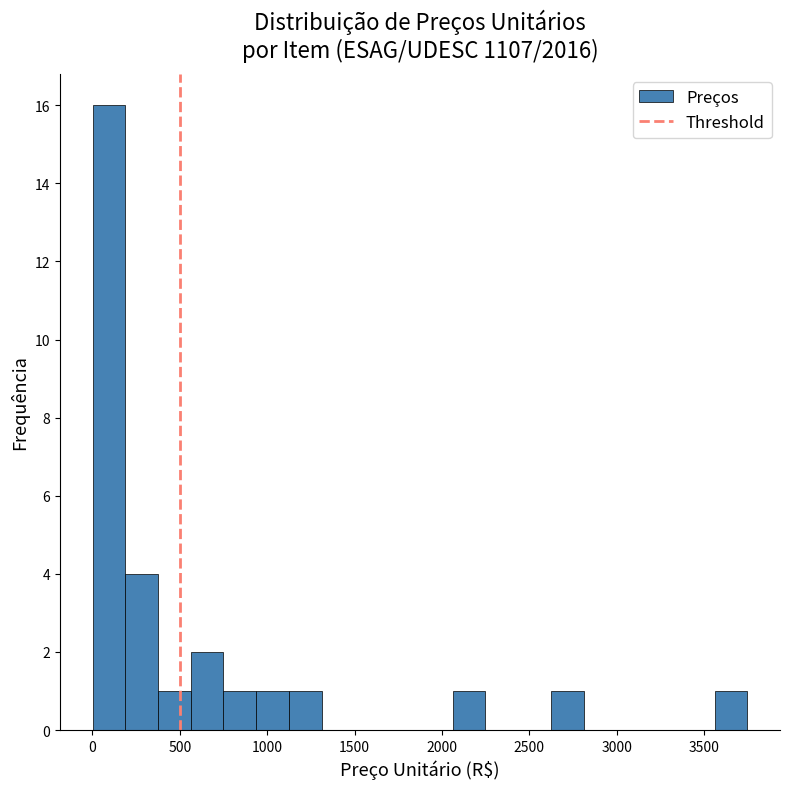

Read against the x-axis, roughly where is the centre of the tallest bar?

100